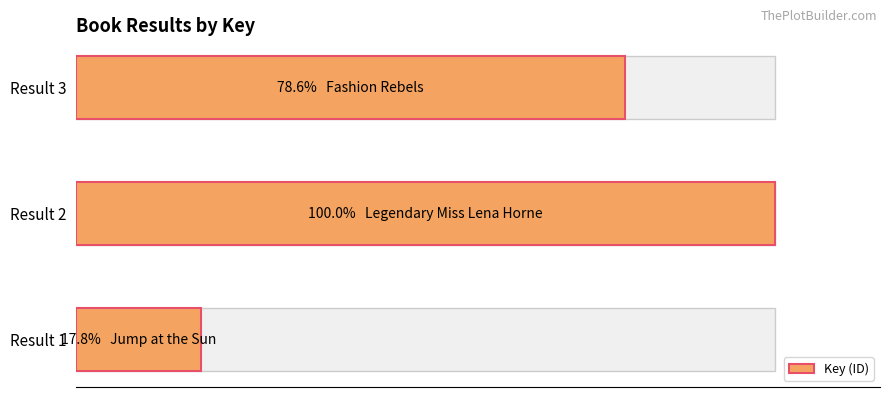

Between Result 1 and Result 3, which is larger?

Result 3